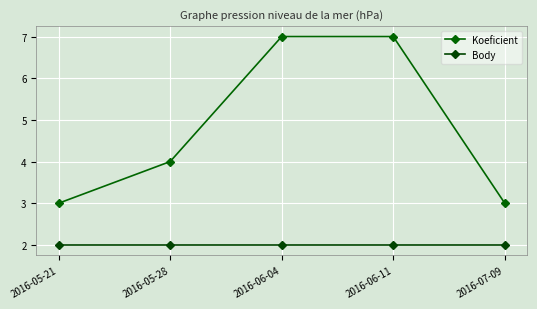

Which series changed the most between 2016-05-21 and 2016-06-11?

Koeficient